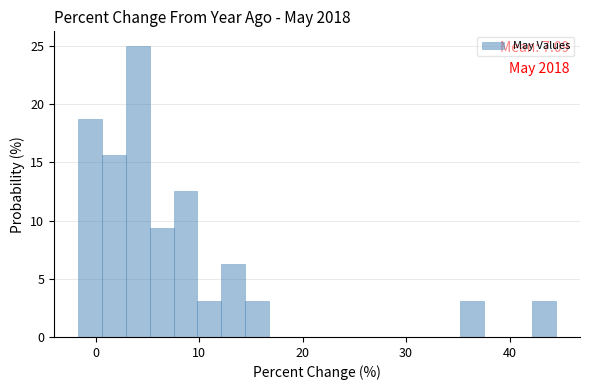

Read against the x-axis, roughly where is the centre of the tallest bar?

4